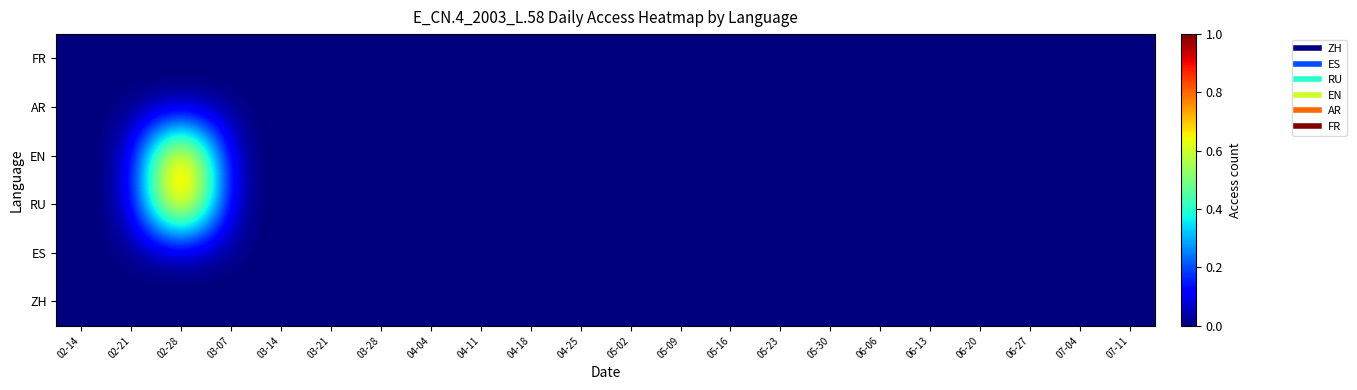

Which label corresponds to the largest value in the chart?

02-28